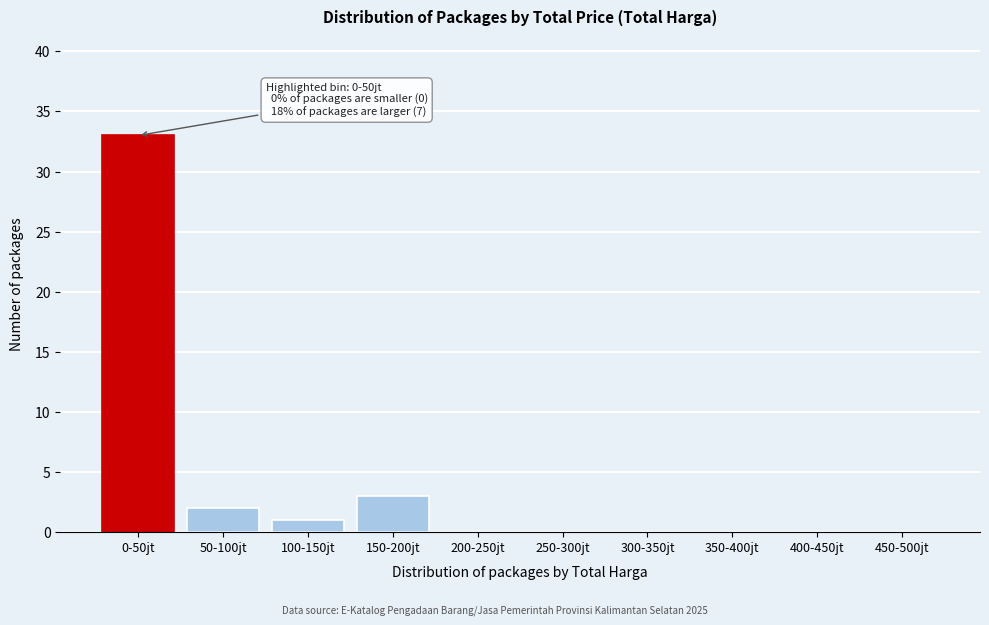

Reading left to right, extract all data points from this chart.

0-50jt=33	50-100jt=2	100-150jt=1	150-200jt=3	200-250jt=0	250-300jt=0	300-350jt=0	350-400jt=0	400-450jt=0	450-500jt=0